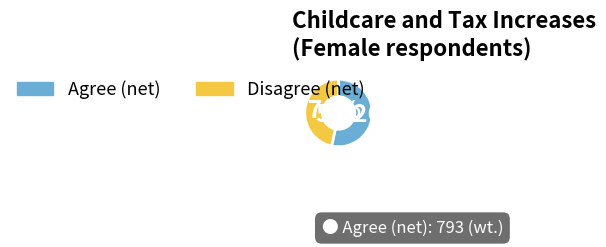

Is there a majority slice in this chart?

Yes